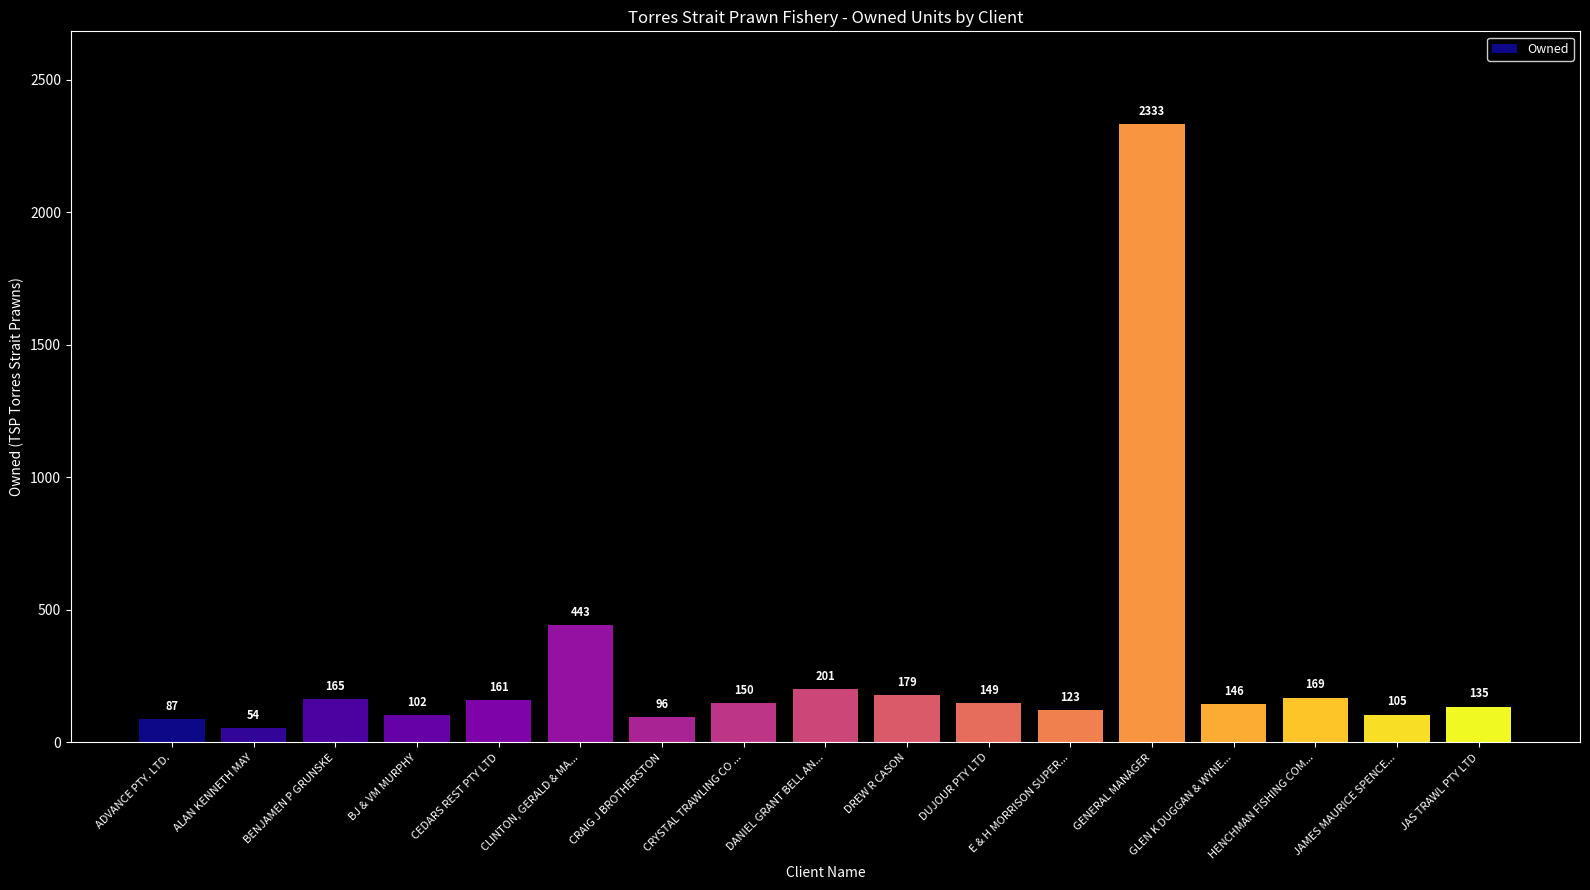

Between DANIEL GRANT BELL AN... and DREW R CASON, which is larger?

DANIEL GRANT BELL AN...